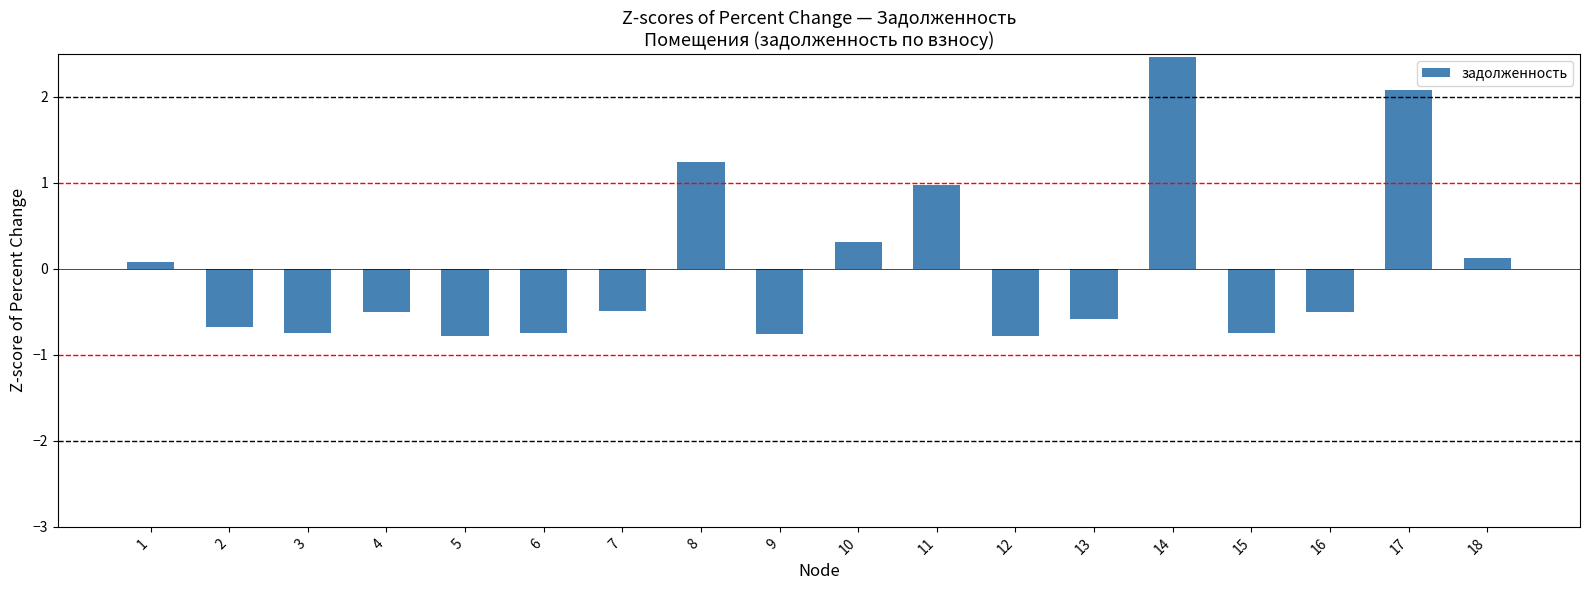

Read the value at 3.

-0.7